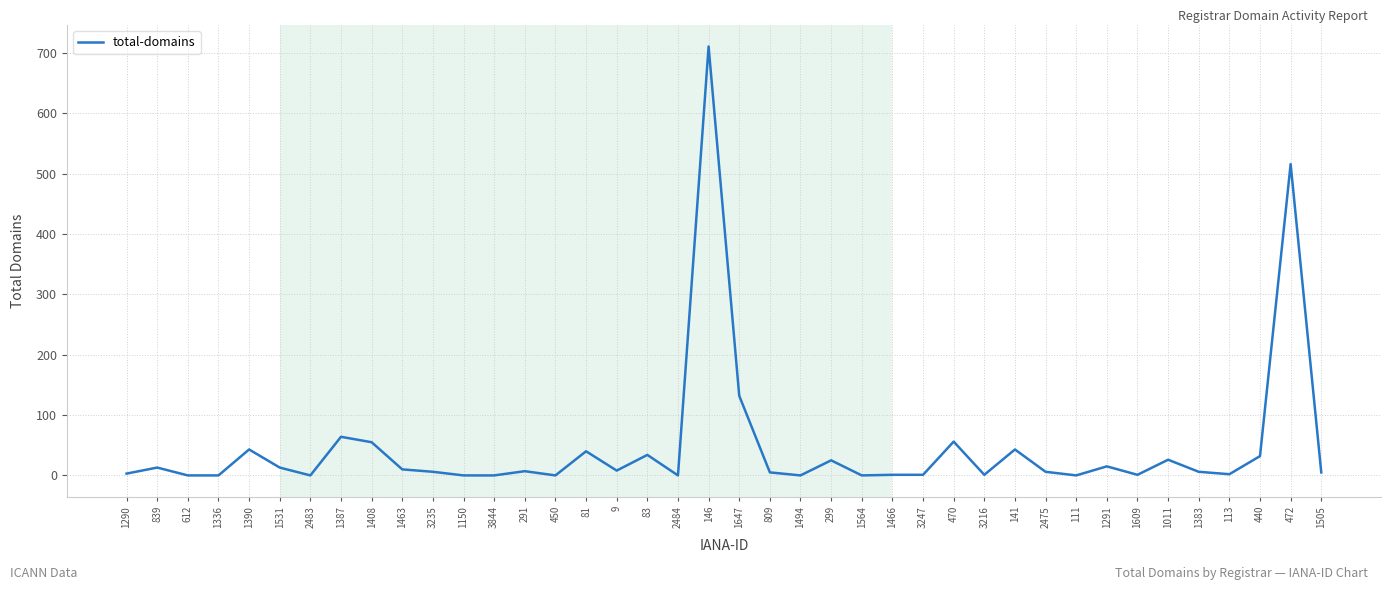

What position from the left is 2484?

19